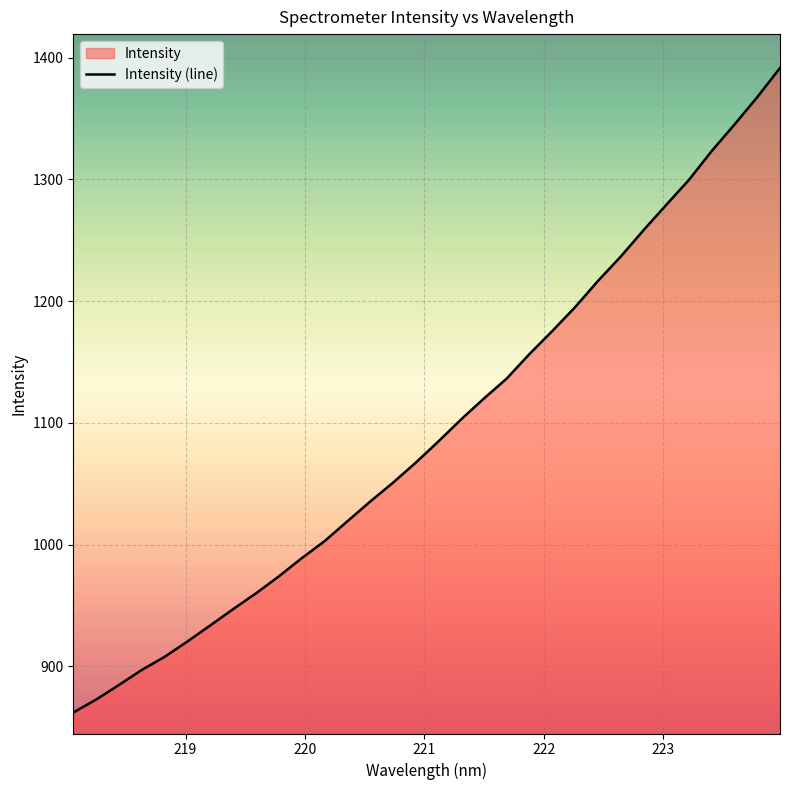

What is the minimum value shown in the chart?

862.1